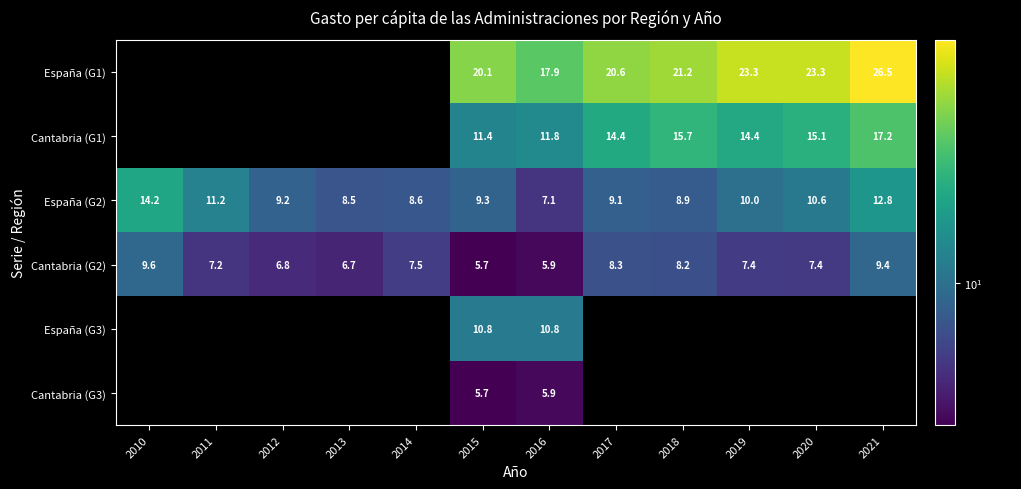

Is it true that Cantabria (G2) equals 6.8 at 2012?

True